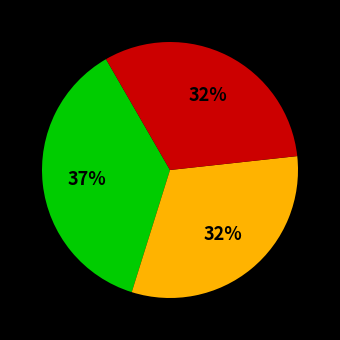

Does any single category account for the majority?

No